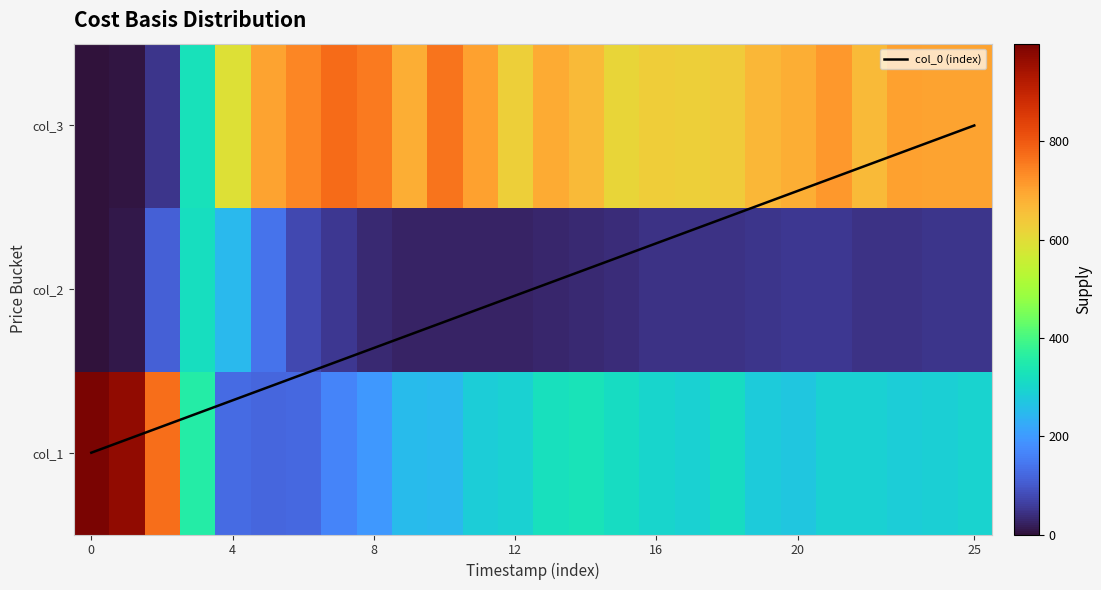

Which has a higher value, 19 or 22?

22